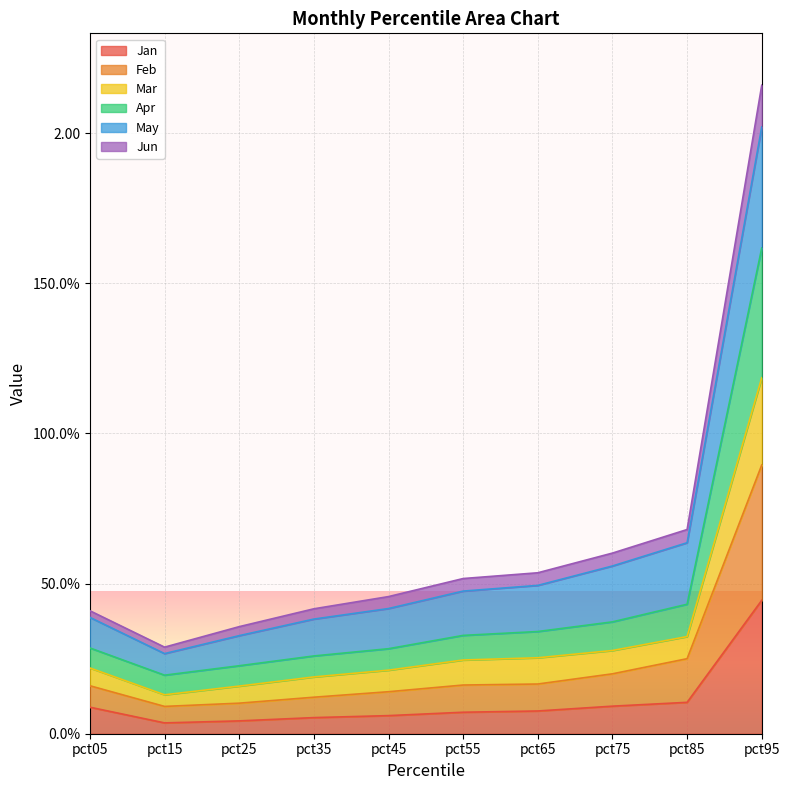

True or false: Feb and Jun cross at least once.

False